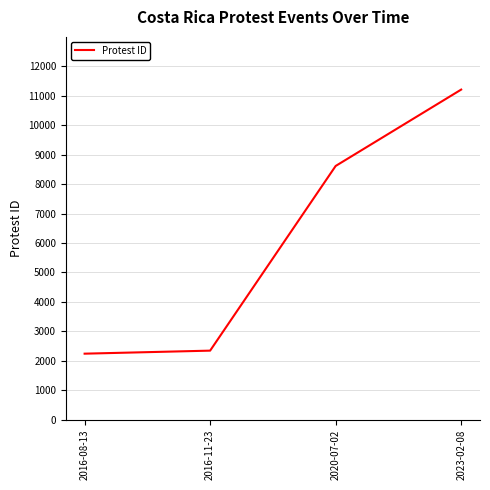

What is the sum of the values at 2020-07-02 and 2023-02-08?

19826